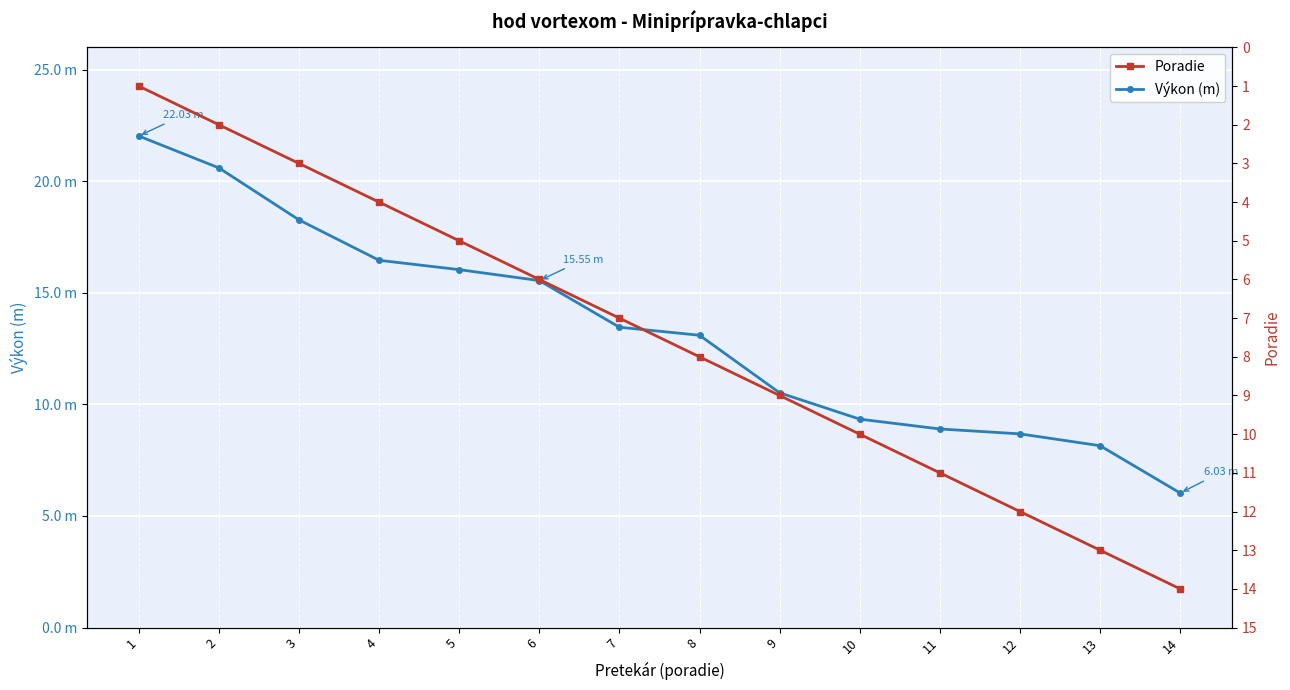

Which series has the largest total across all categories?

Výkon (m)